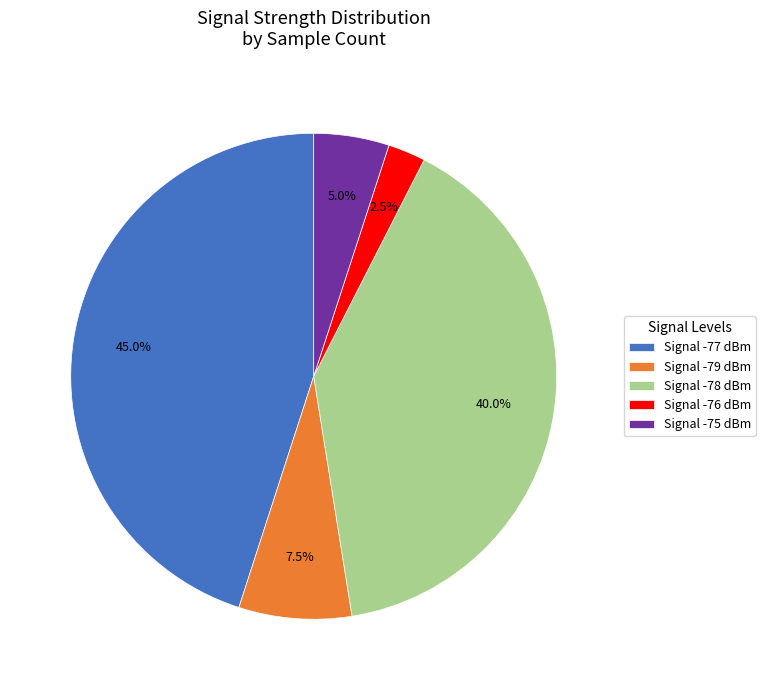

What is the smallest slice in the pie chart?

Signal -76 dBm